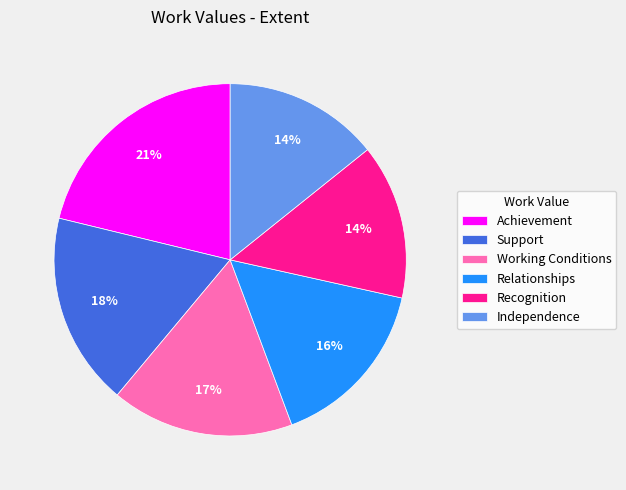

Approximately how many times larger is the value at Recognition compared to Relationships?

0.9